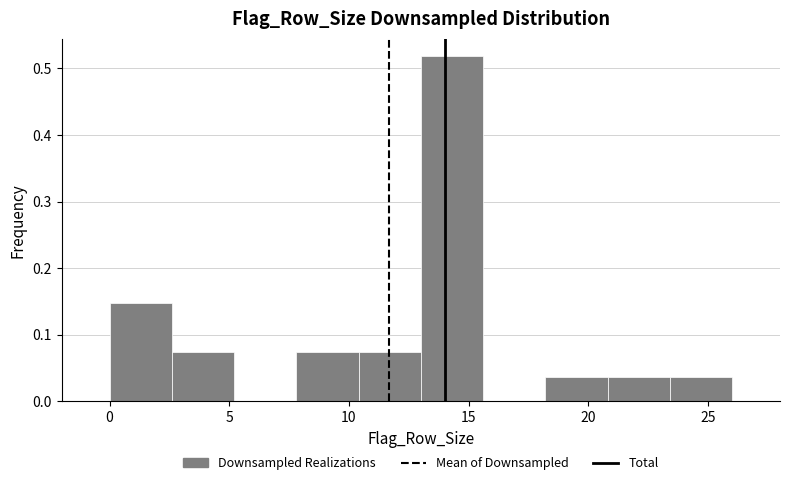

Reading left to right, transcribe this chart: for each bar, give the range it covers on the x-axis and its height. Neither the bar edges nor the heights are printed on the chart, so give them approximately, as read against the axes.

0.0 to 2.6: 0.15
2.6 to 5.2: 0.07
5.2 to 7.8: 0
7.8 to 10.4: 0.07
10.4 to 13.0: 0.07
13.0 to 15.6: 0.52
15.6 to 18.2: 0
18.2 to 20.8: 0.04
20.8 to 23.4: 0.04
23.4 to 26.0: 0.04